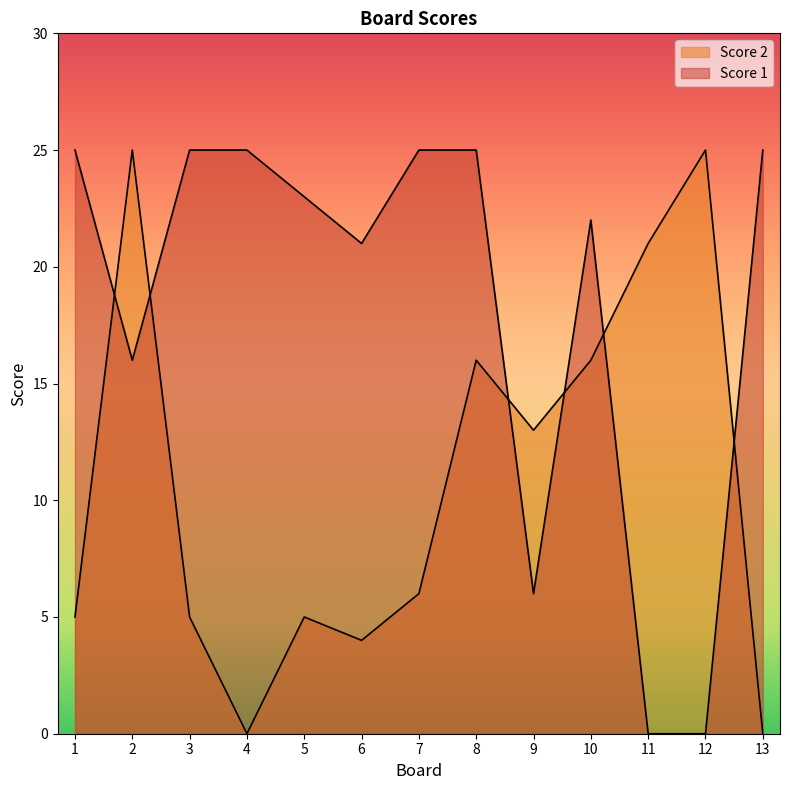

What are all the series names shown in the legend?

Score 1, Score 2